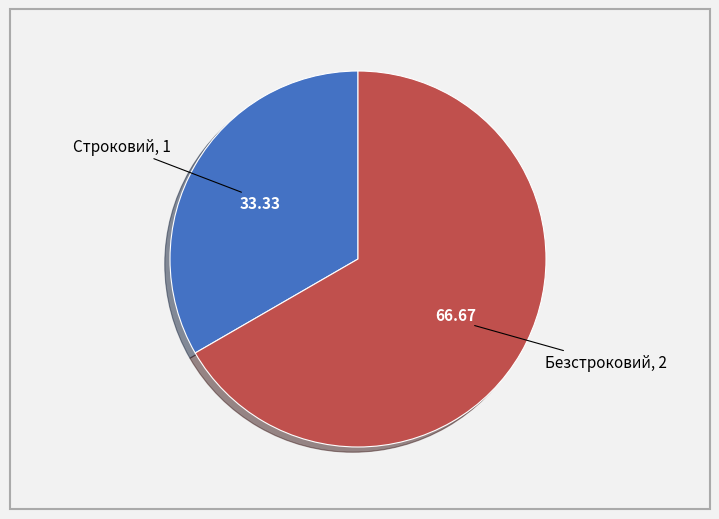

How many segments does this pie chart have?

2